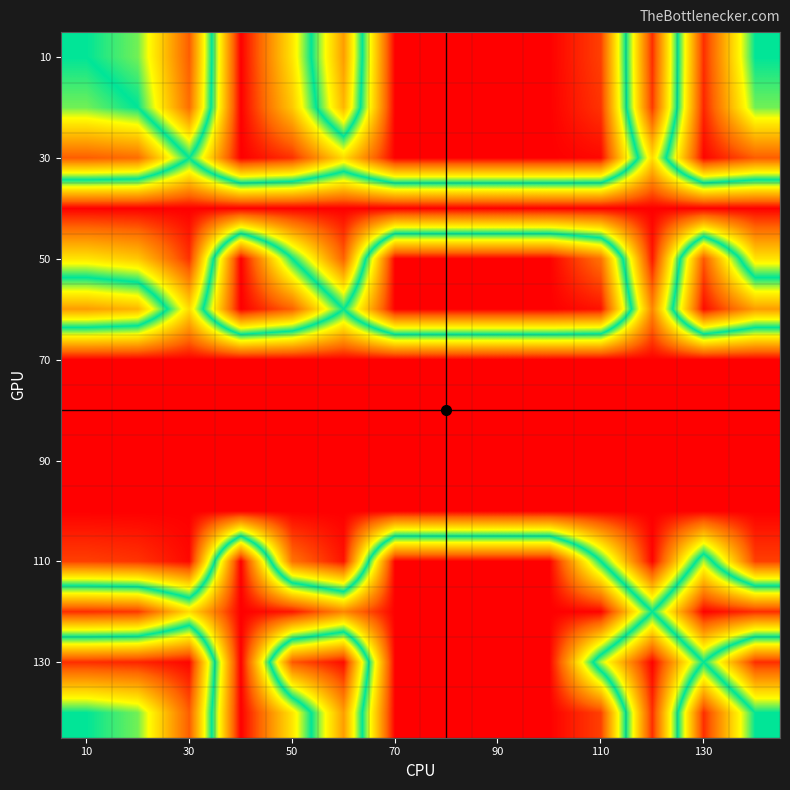

How many data points does each series have?

14